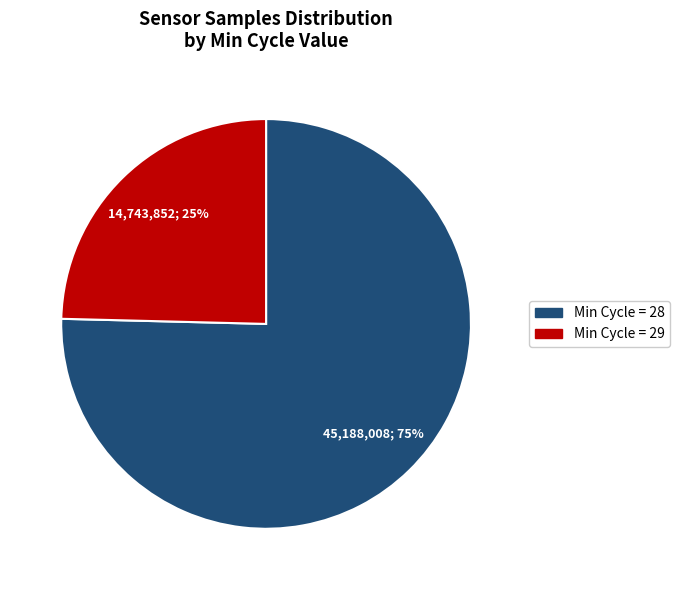

Is there a majority slice in this chart?

Yes